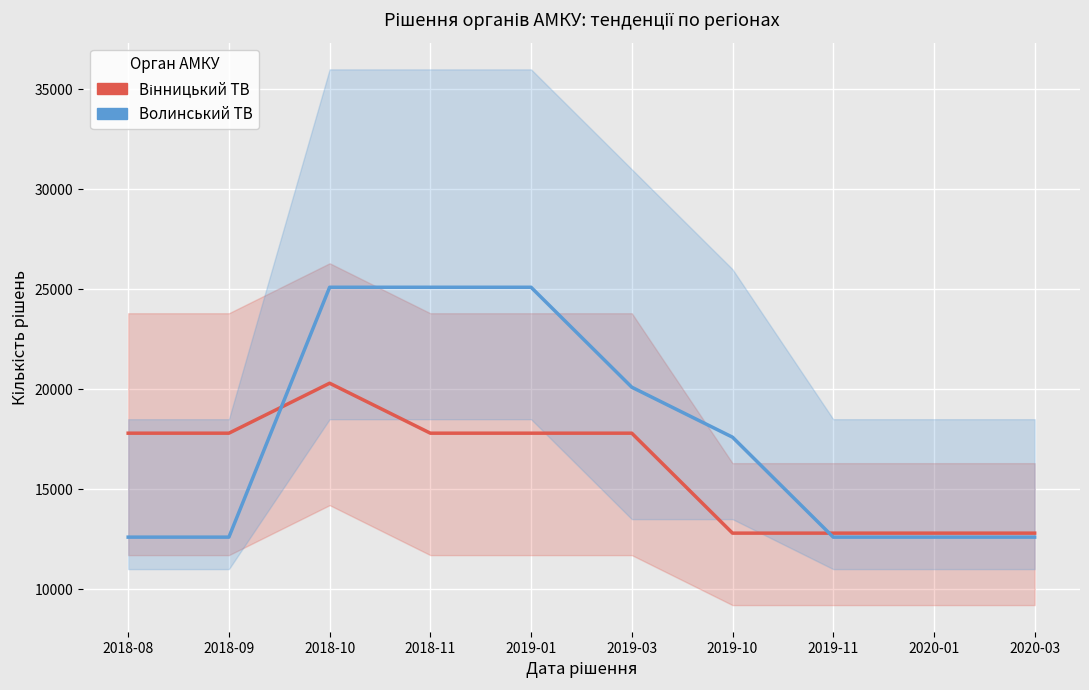

Reading right to left, what are all the values shown in this chart?

Вінницький ТВ: 2020-03=12800	2020-01=12800	2019-11=12800	2019-10=12800	2019-03=17800	2019-01=17800	2018-11=17800	2018-10=20300	2018-09=17800	2018-08=17800
Волинський ТВ: 2020-03=12600	2020-01=12600	2019-11=12600	2019-10=17600	2019-03=20100	2019-01=25100	2018-11=25100	2018-10=25100	2018-09=12600	2018-08=12600